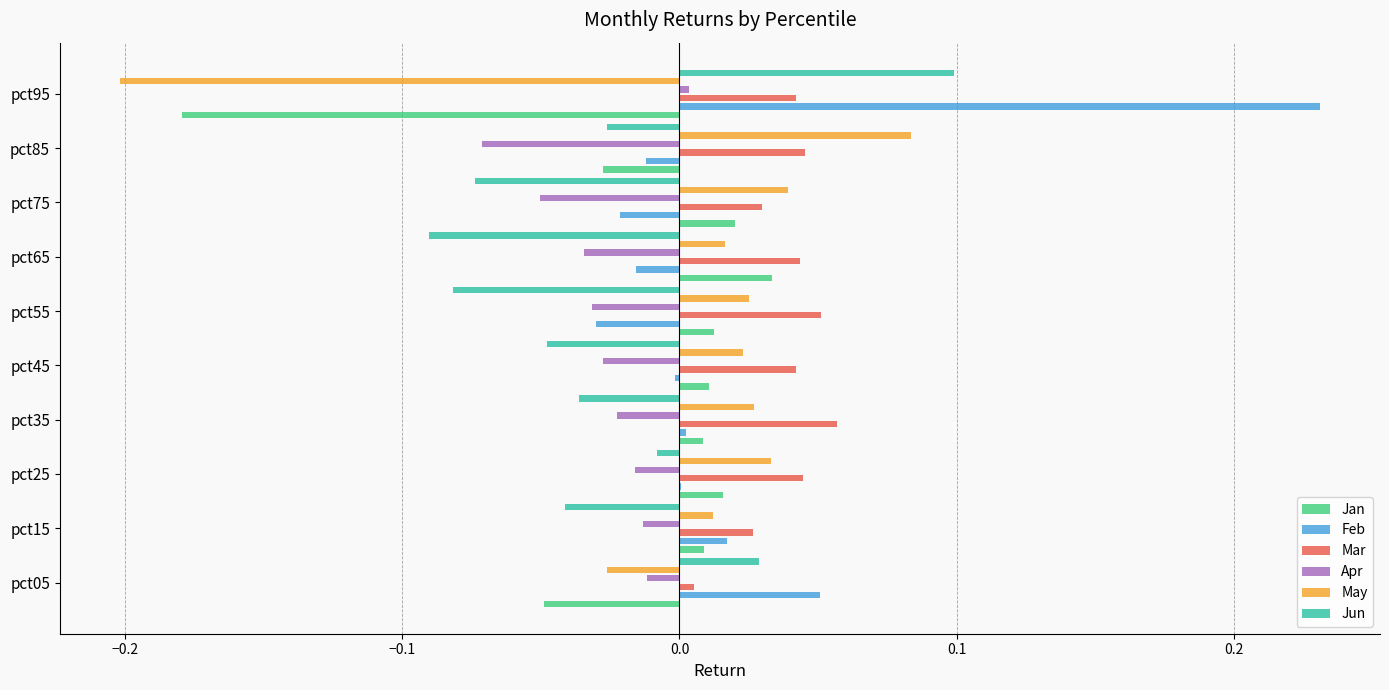

What is the maximum value for Feb?

0.2